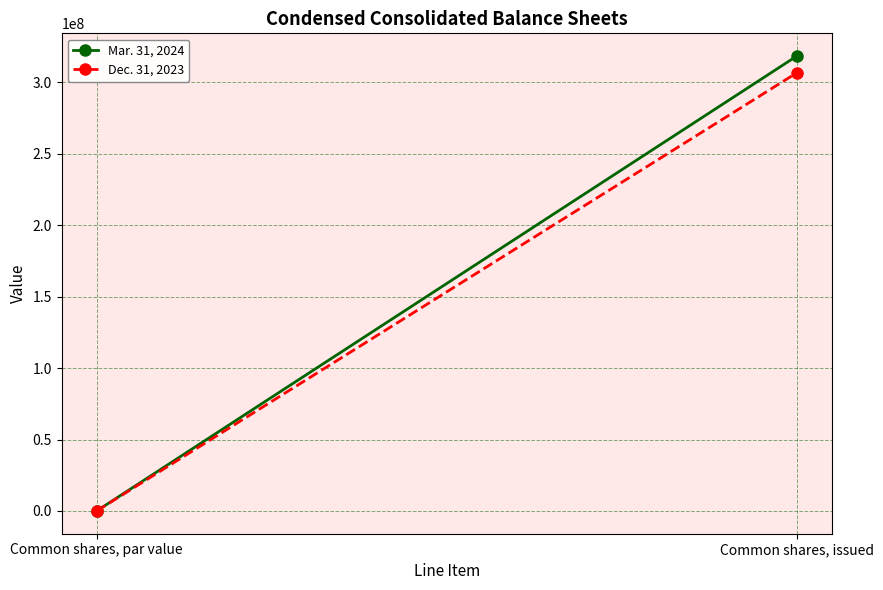

What is the label of the 1st point from the left?

Common shares, par value